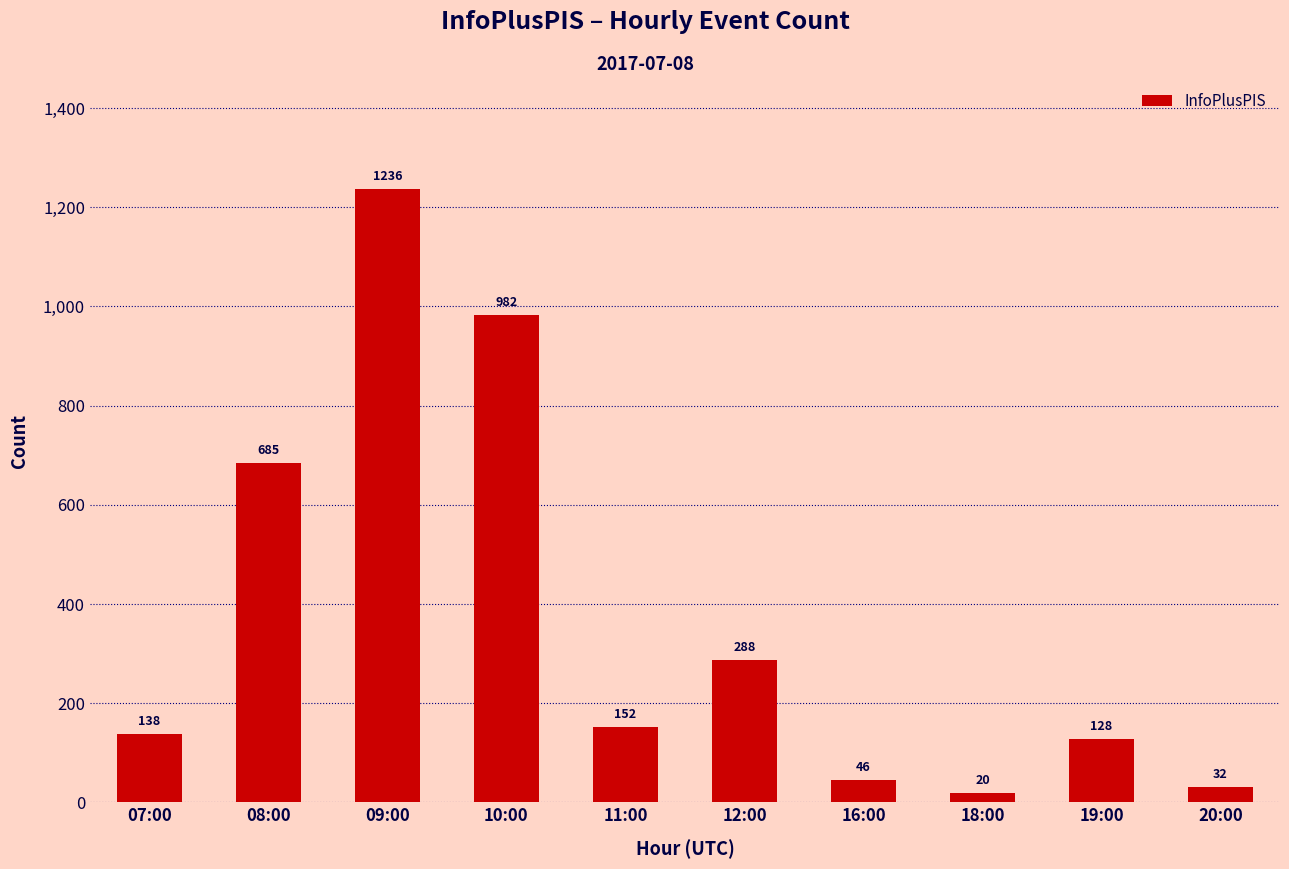

Where does the data first go above 152?

08:00